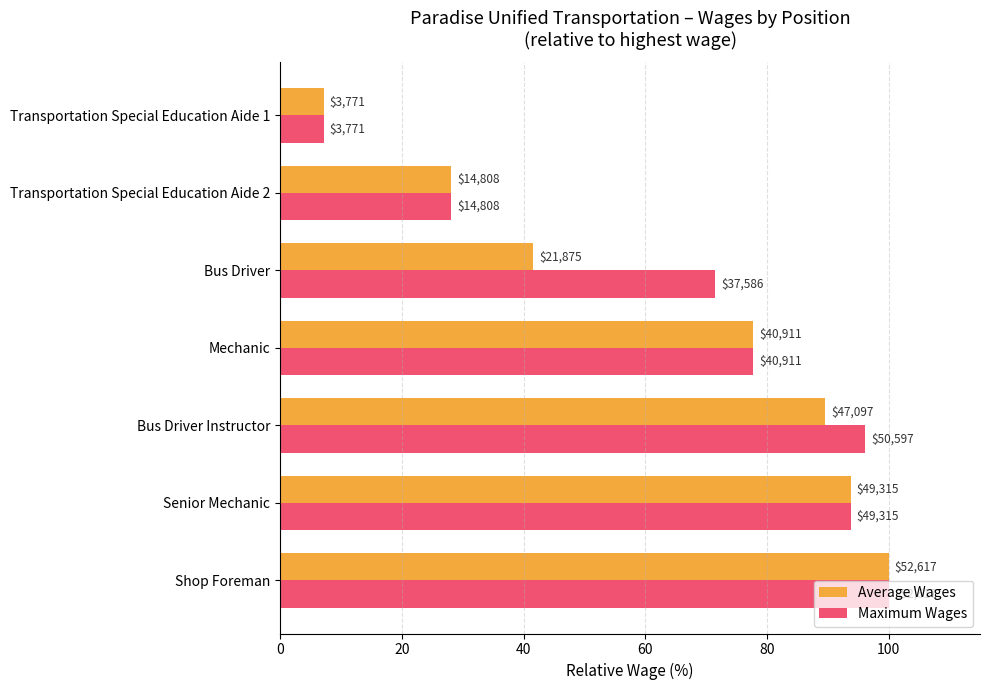

What is the minimum value for Maximum Wages?

7.2